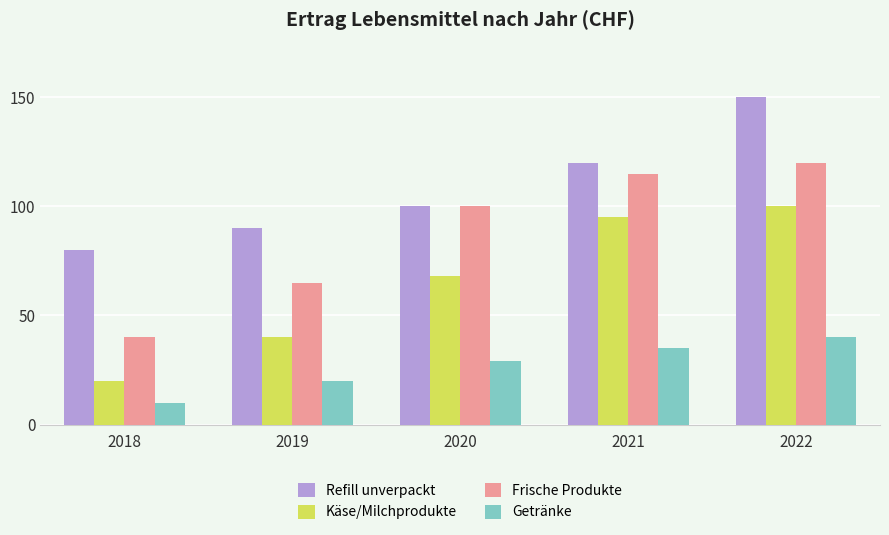

What is the smallest value displayed?

10000